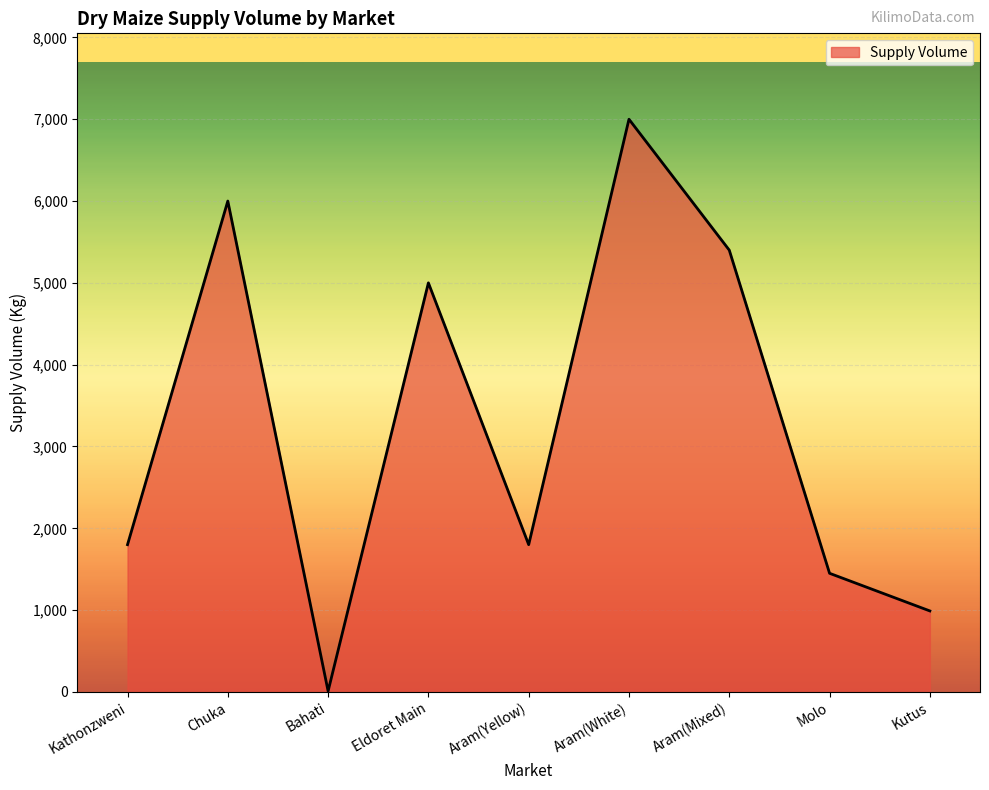

What position from the right is Kutus?

1